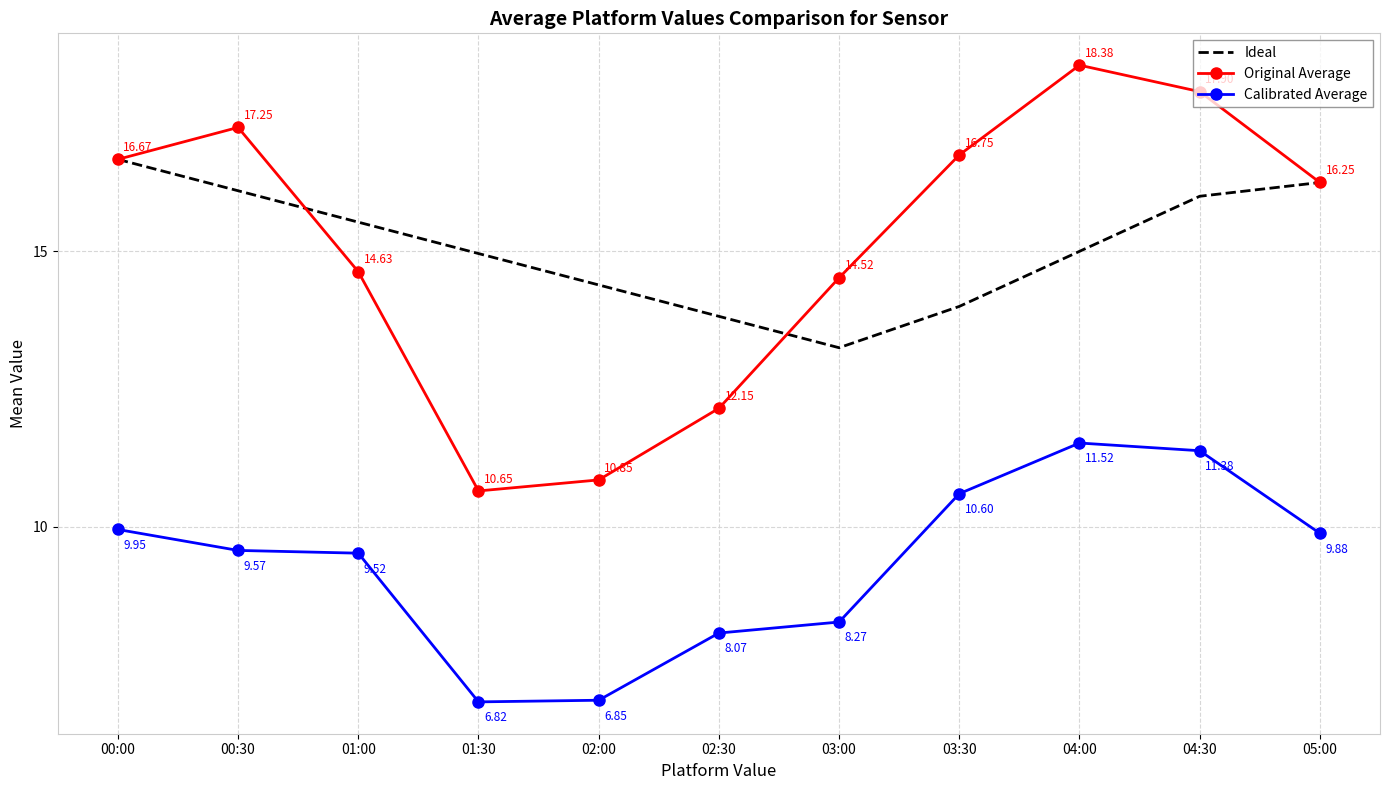

True or false: Ideal and Calibrated Average cross at least once.

False